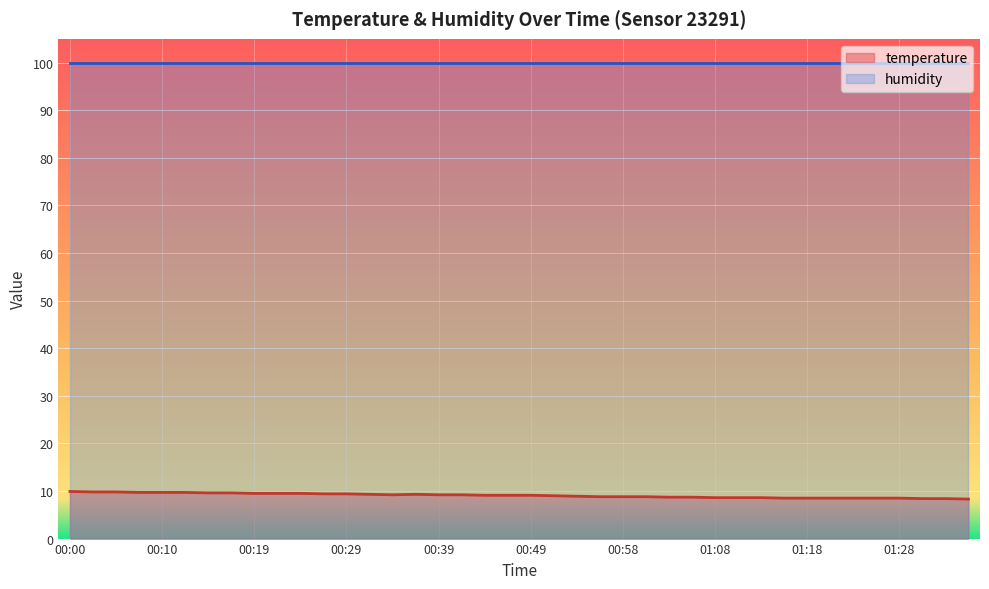

The chart shows a value of 8.8 at 00:58. True or false?

True